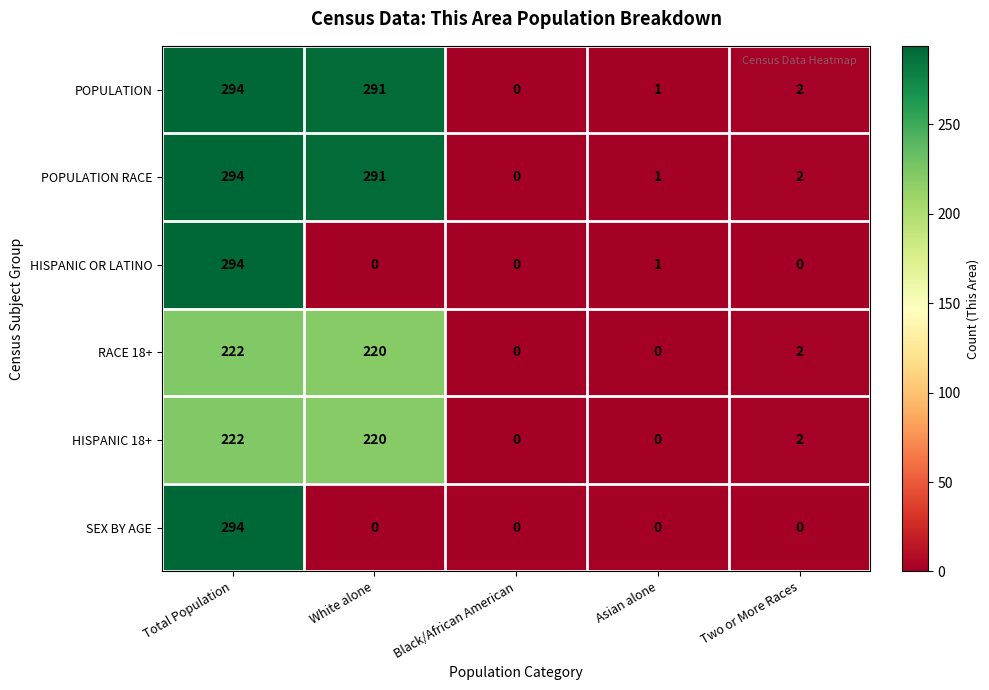

Is the value of POPULATION at Total Population greater than the value of HISPANIC OR LATINO at Black/African American?

Yes